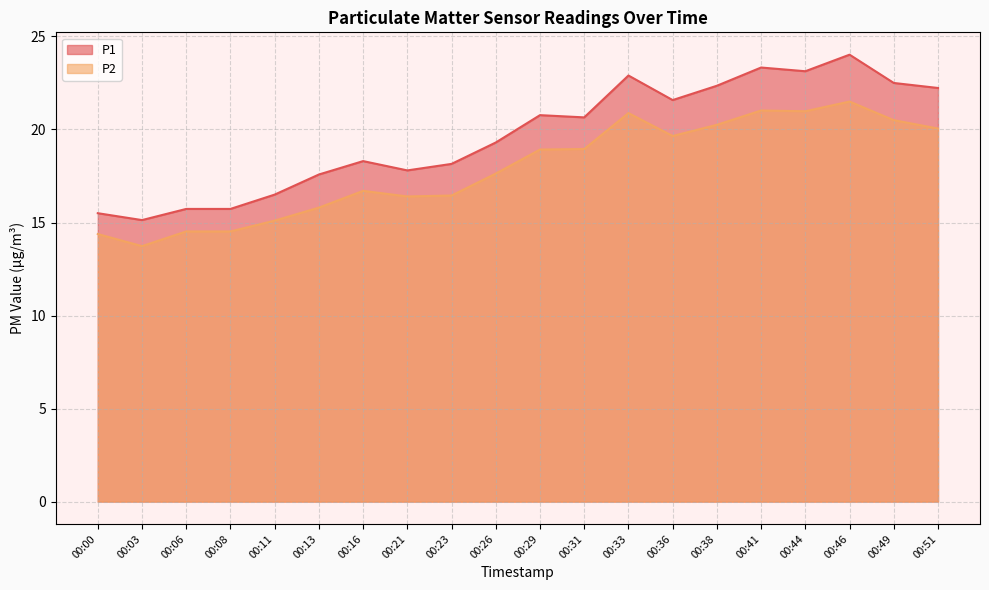

True or false: P1 and P2 cross at least once.

False